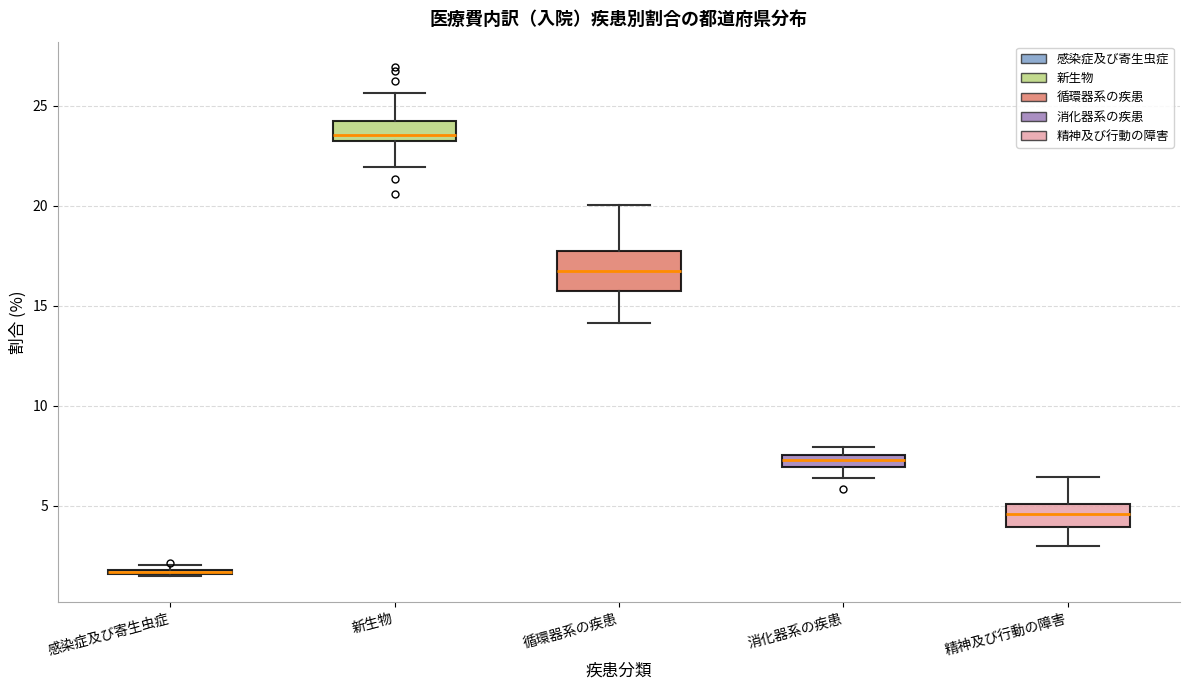

Where does the median line of the box for 新生物 sit on the y-axis? The values are not printed on the chart, so give them approximately, as read against the axis.

23.5